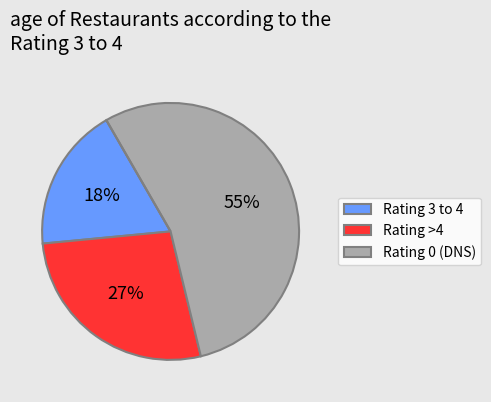

To the nearest percent, what is the difference between the largest and smallest slice percentages?

55%